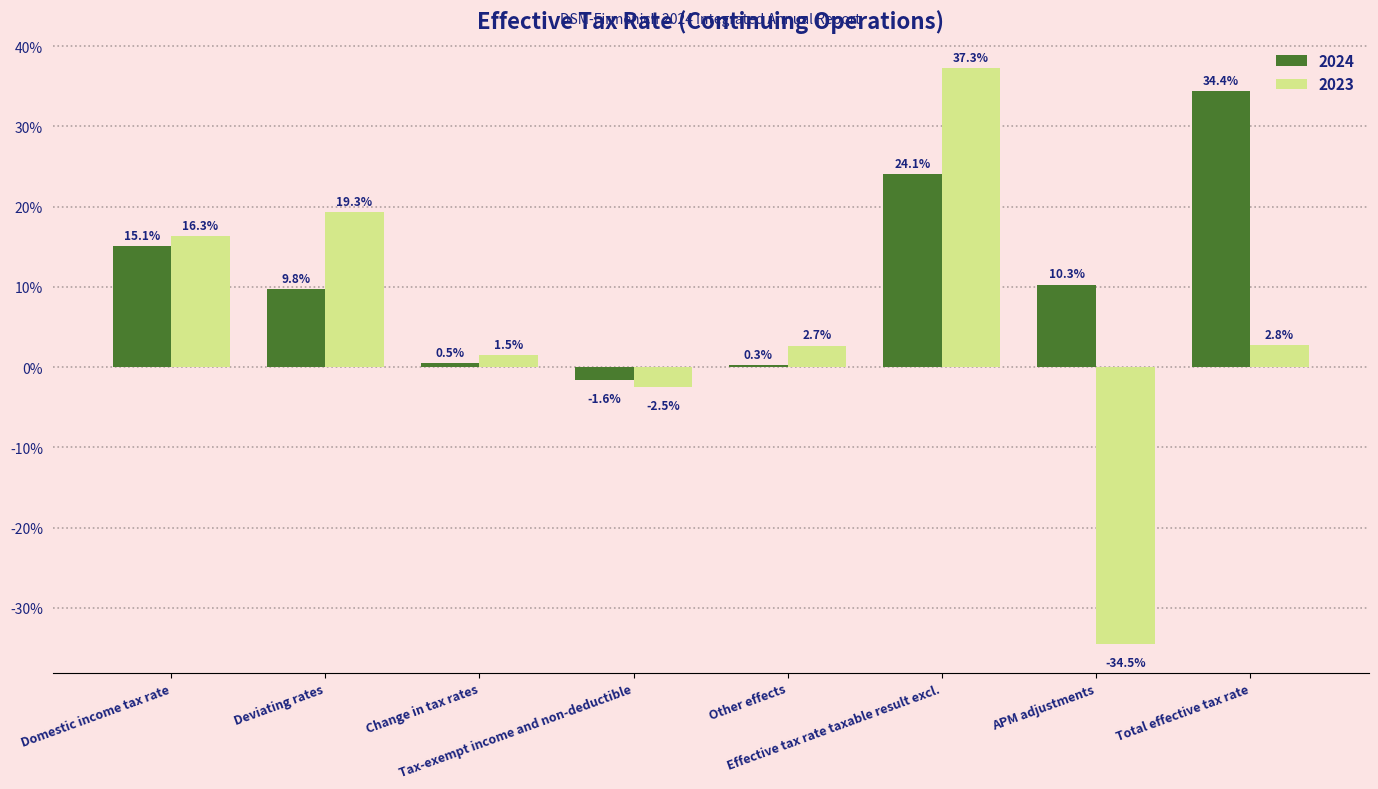

What is the greatest value displayed?

37.3